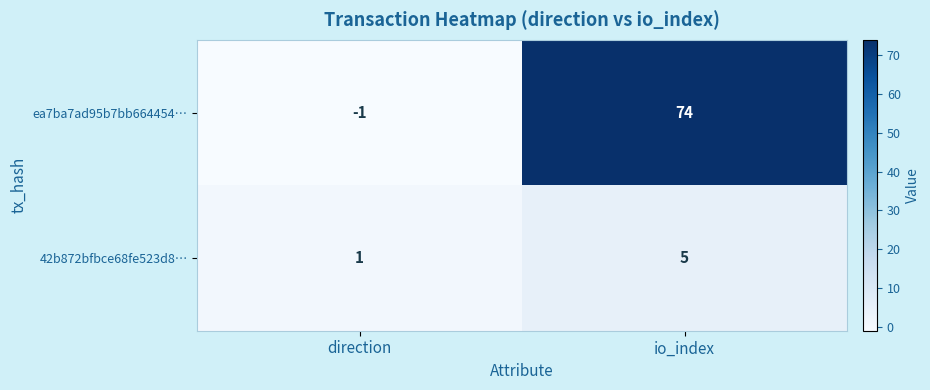

At which category does the chart reach its peak across all series?

io_index